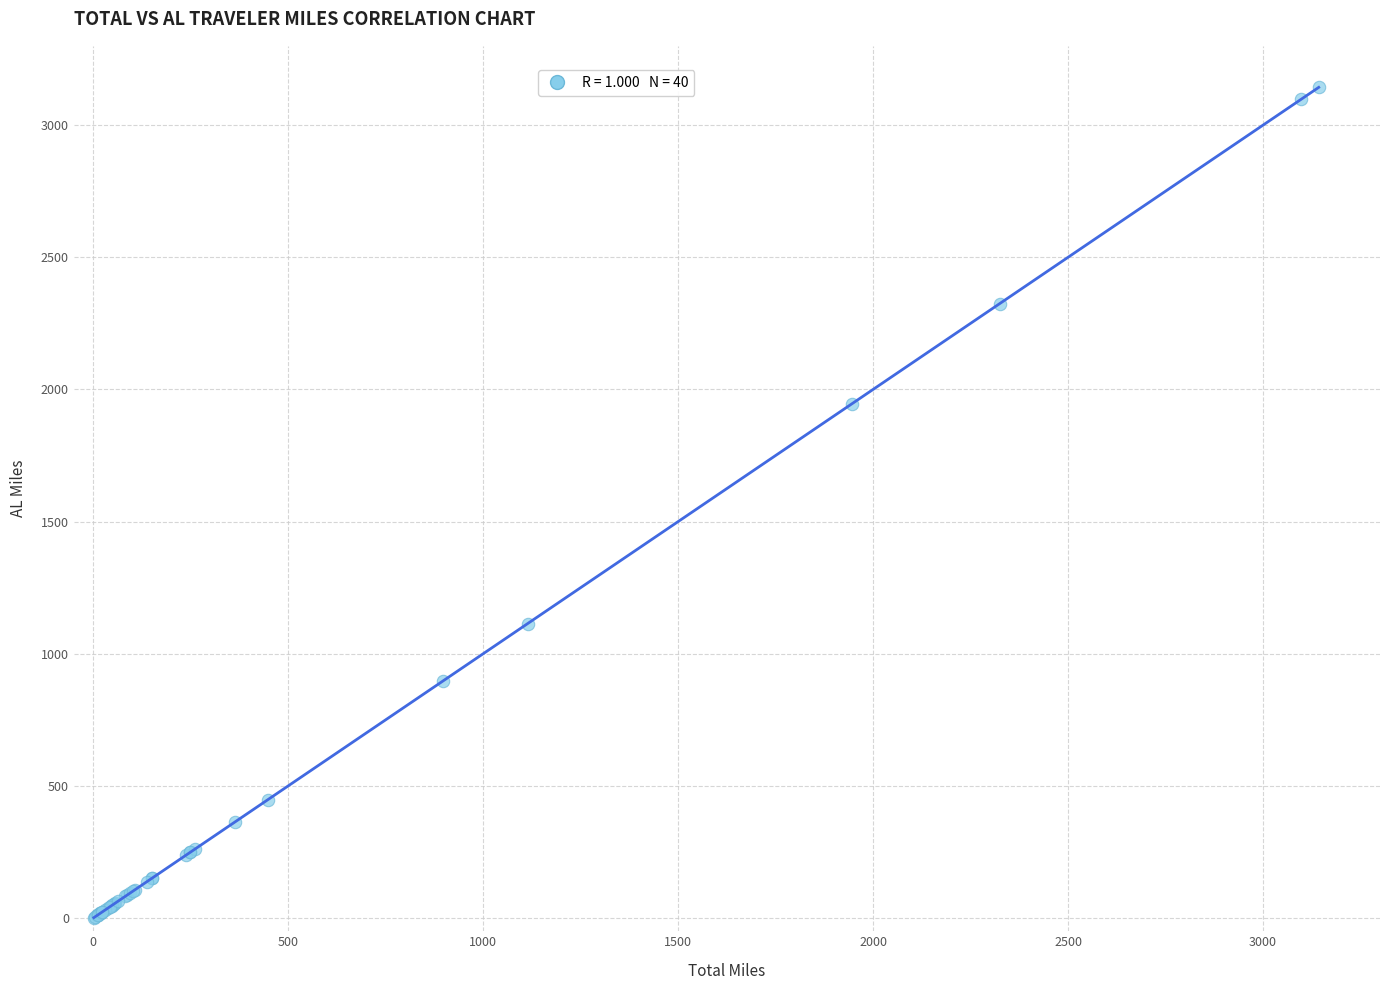

What Y value in the scatter plot is closest to 1572?

1945.5